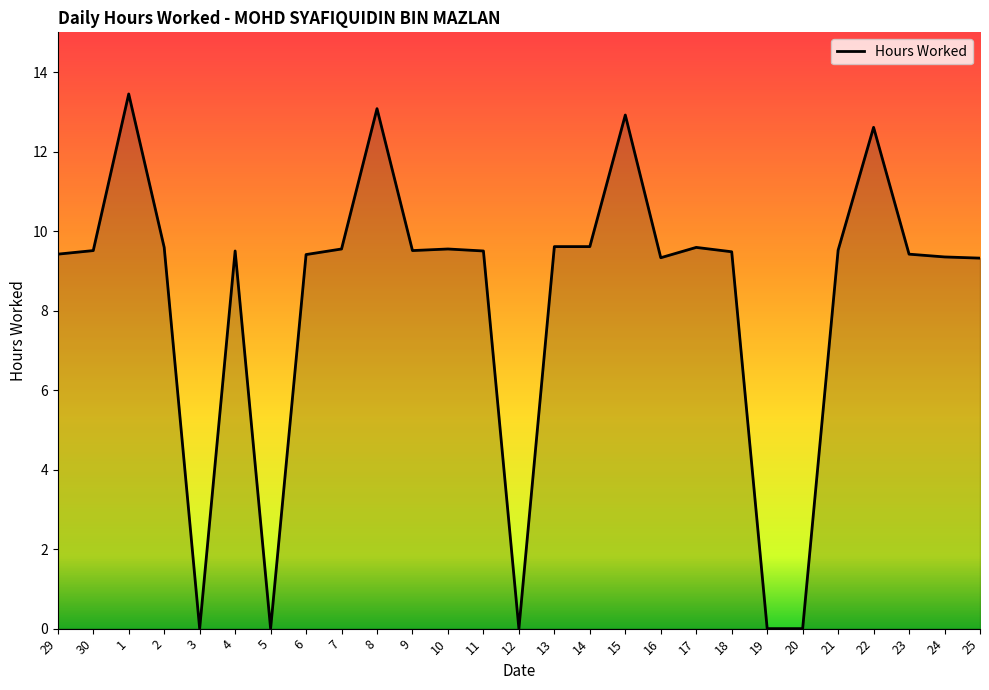

Is it true that the value at 6 is 9.4?

True